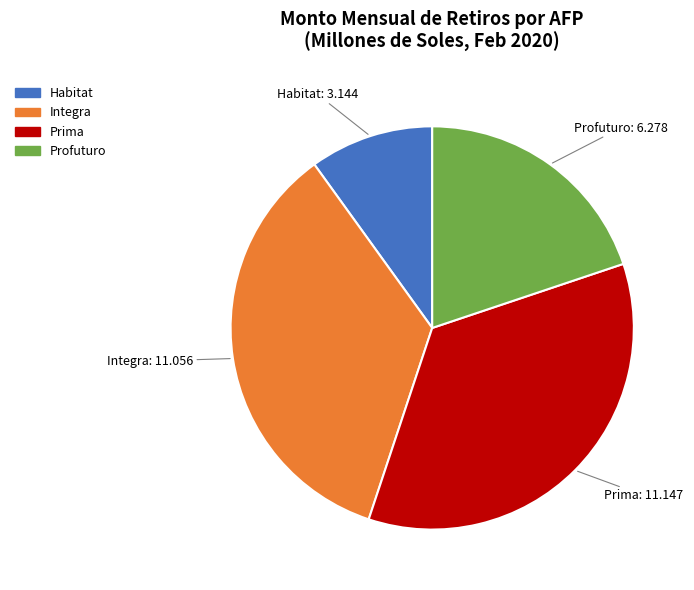

Does Prima account for over 50% of the chart?

No